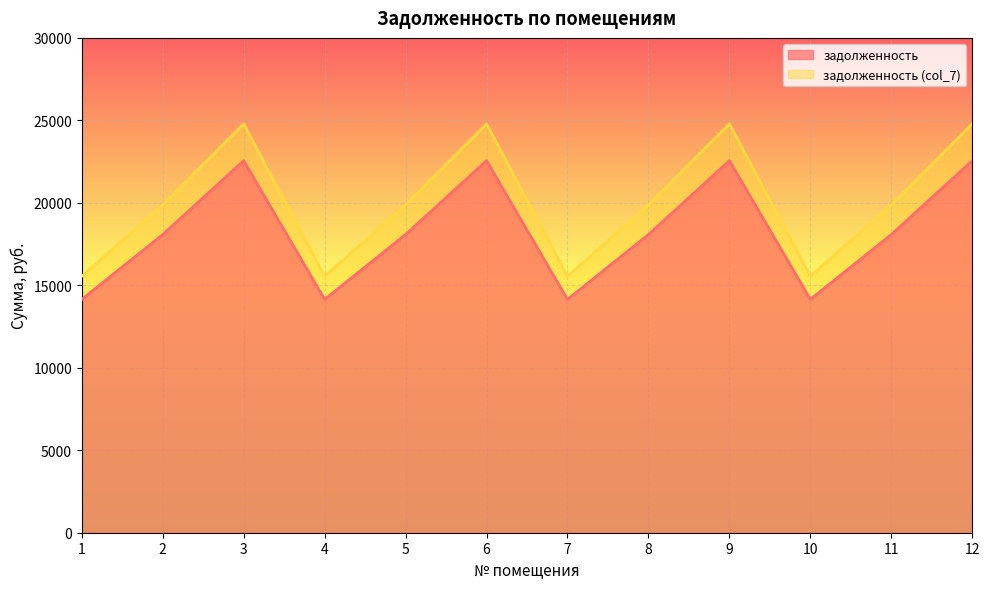

At which category does the chart reach its minimum across all series?

1